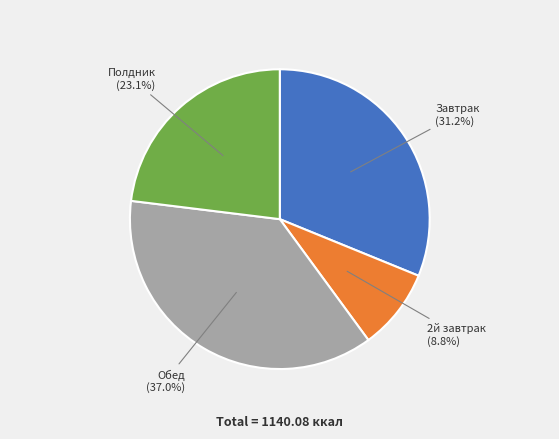

How many segments does this pie chart have?

4